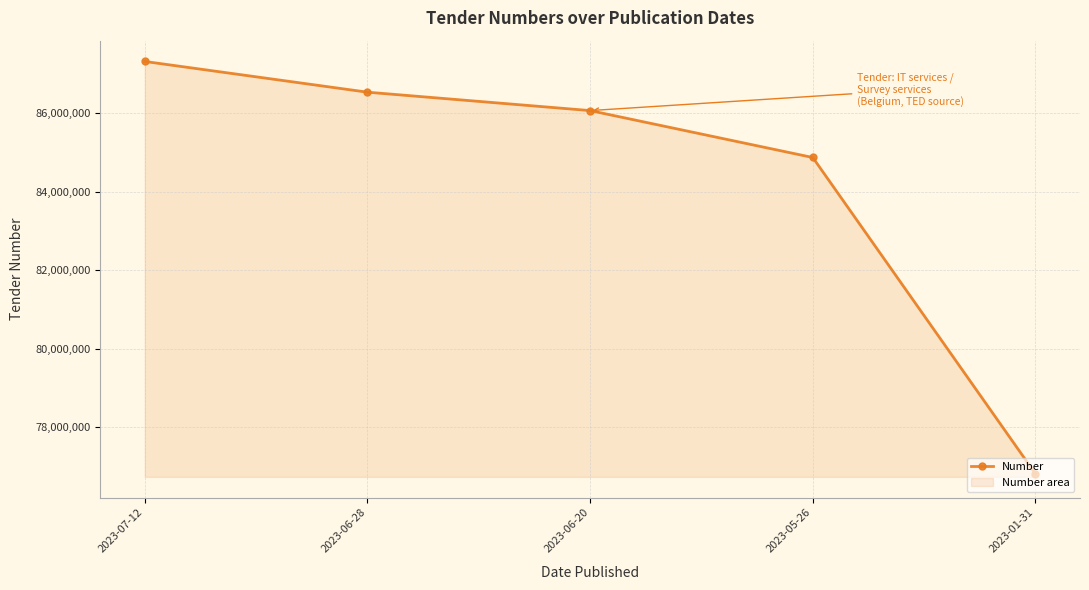

What position from the right is 2023-01-31?

1